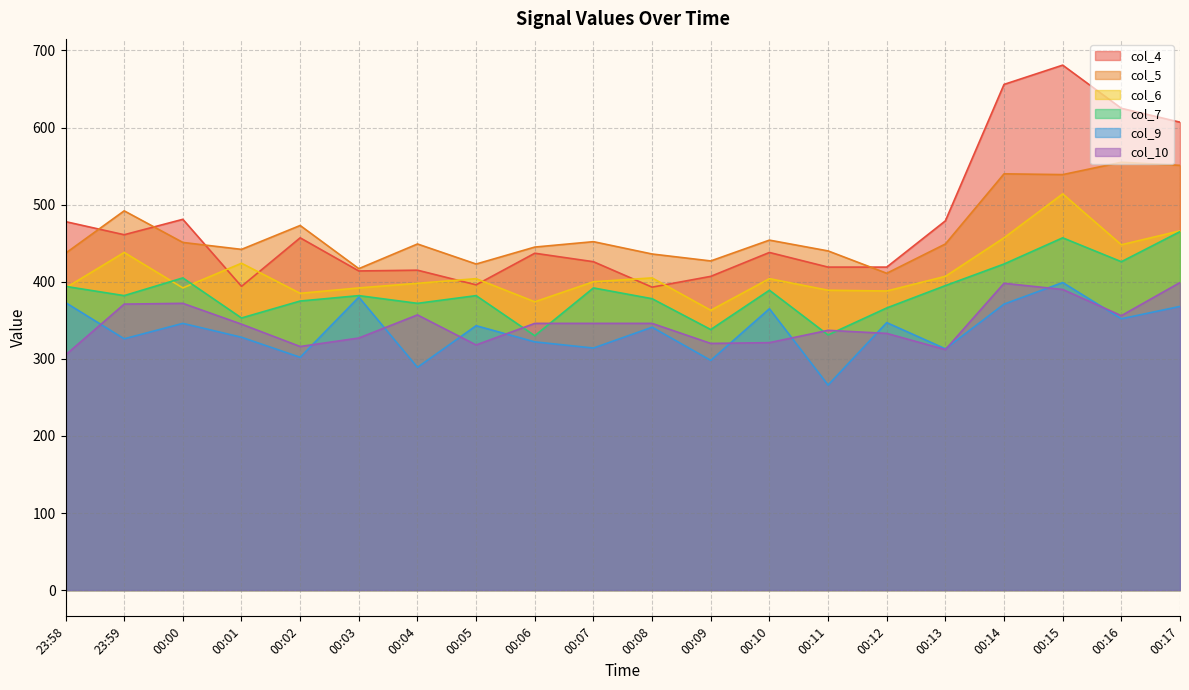

The value of col_6 at 00:11 is 253. True or false?

False